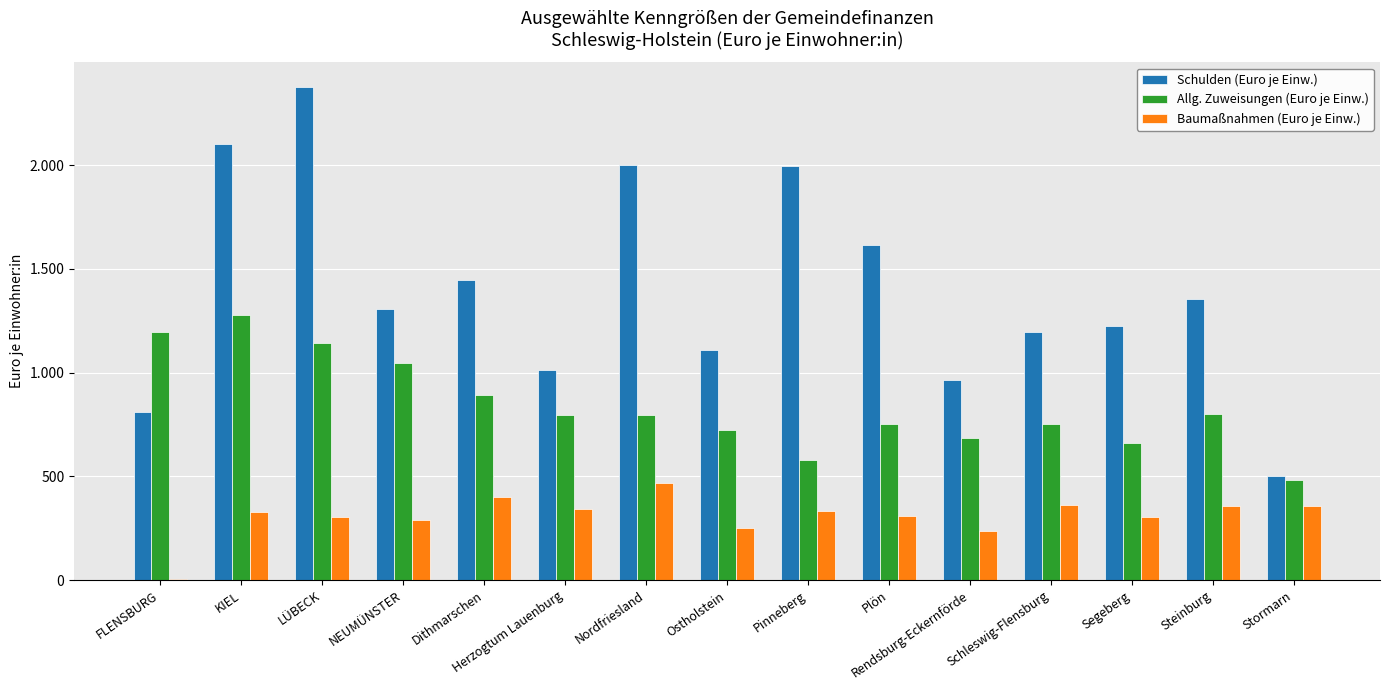

Does the chart contain stacked bars?

No